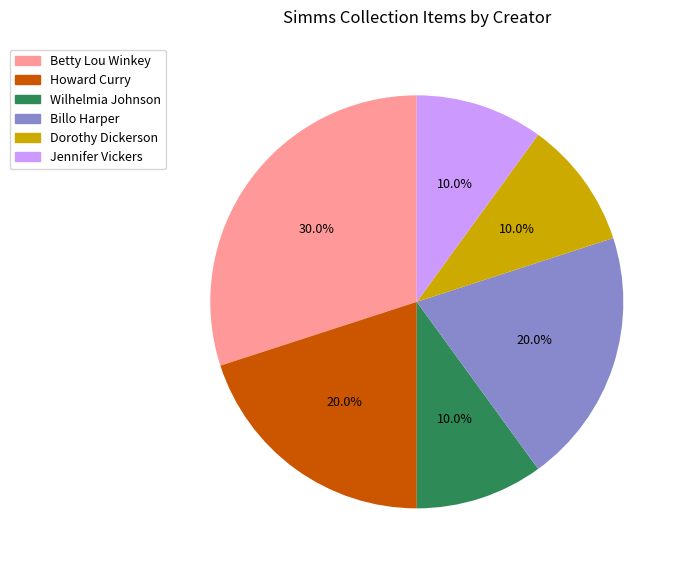

Is there any slice that represents more than half of the pie?

No